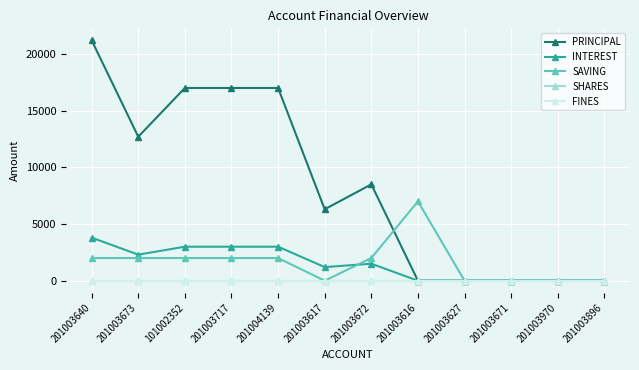

Reading left to right, transcribe all the data shown in this chart.

PRINCIPAL: 21200	12700	17000	17000	17000	6300	8500	0	0	0	0	0
INTEREST: 3800	2300	3000	3000	3000	1200	1500	0	0	0	0	0
SAVING: 2000	2000	2000	2000	2000	0	2000	7000	0	0	0	0
SHARES: 0	0	0	0	0	0	0	0	0	0	0	0
FINES: 0	0	0	0	0	0	0	0	0	0	0	0